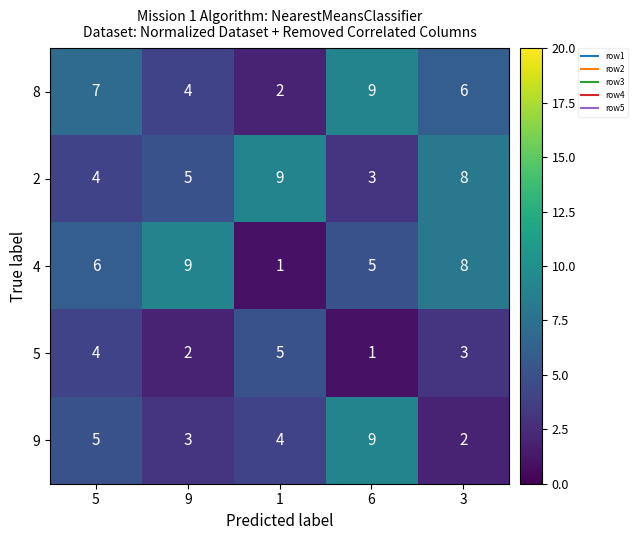

Reading right to left, extract all data points from this chart.

8: 6	9	2	4	7
2: 8	3	9	5	4
4: 8	5	1	9	6
5: 3	1	5	2	4
9: 2	9	4	3	5